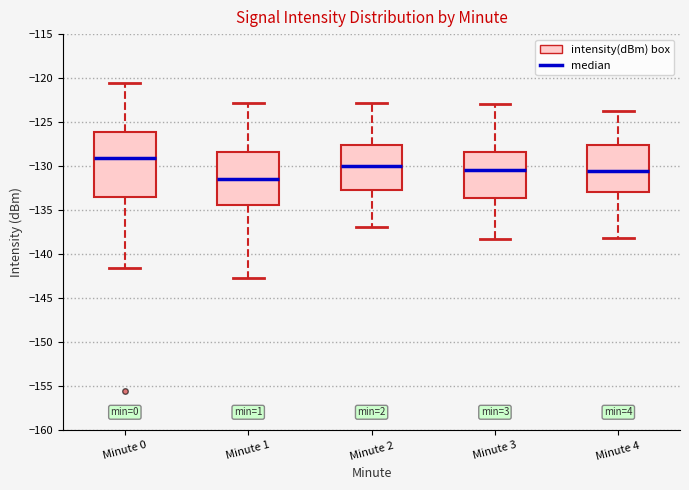

Where does the lower whisker of the box for Minute 4 end on the y-axis? The values are not printed on the chart, so give them approximately, as read against the axis.

-138.0